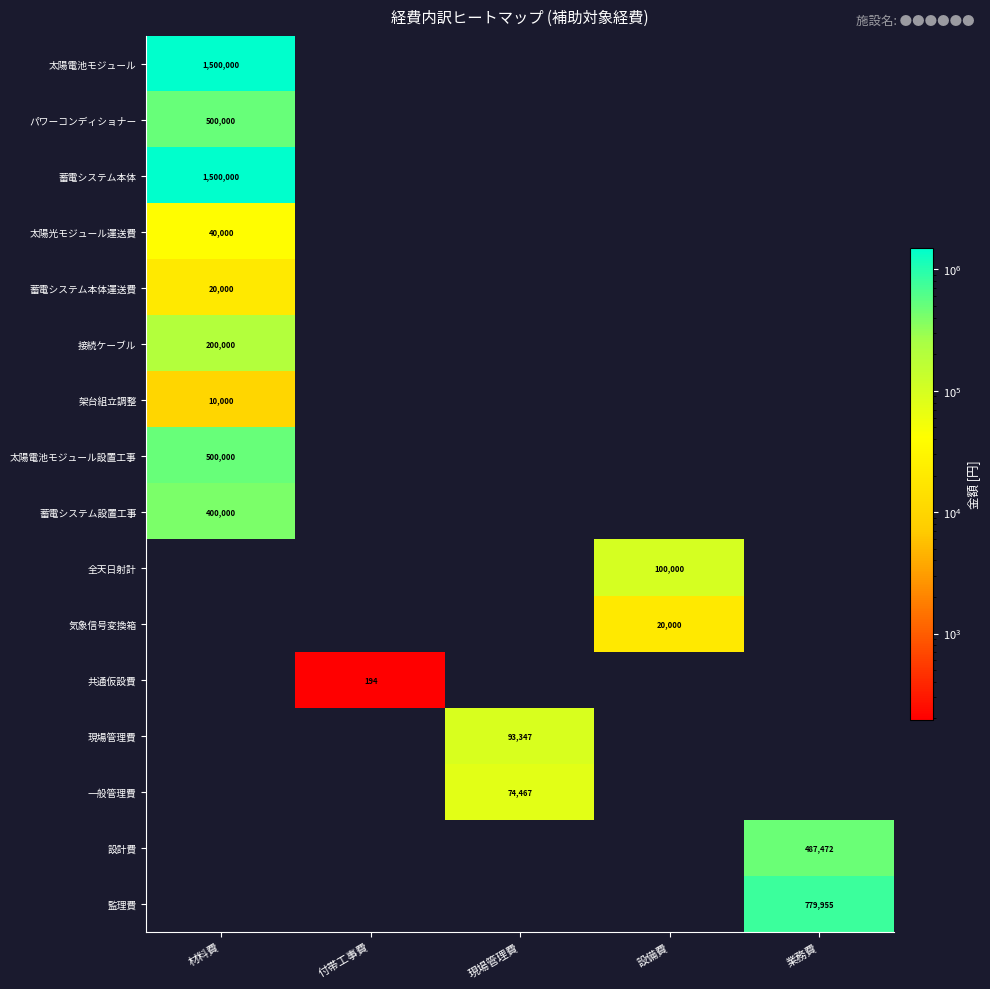

True or false: 蓄電システム本体運送費 has a value of 33375 at 材料費.

False